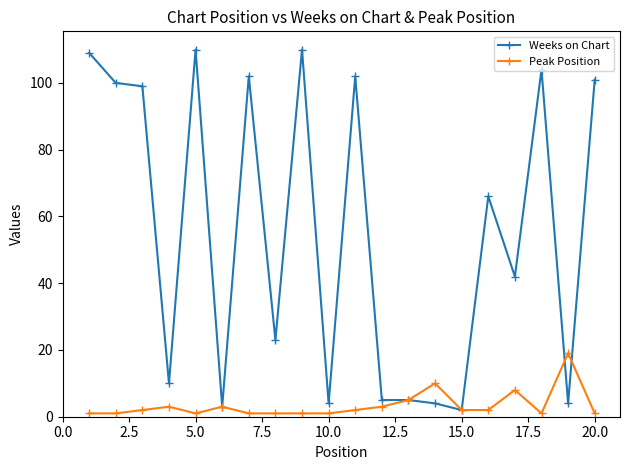

Rank the series by their average value, from highest to lowest.

Weeks on Chart, Peak Position